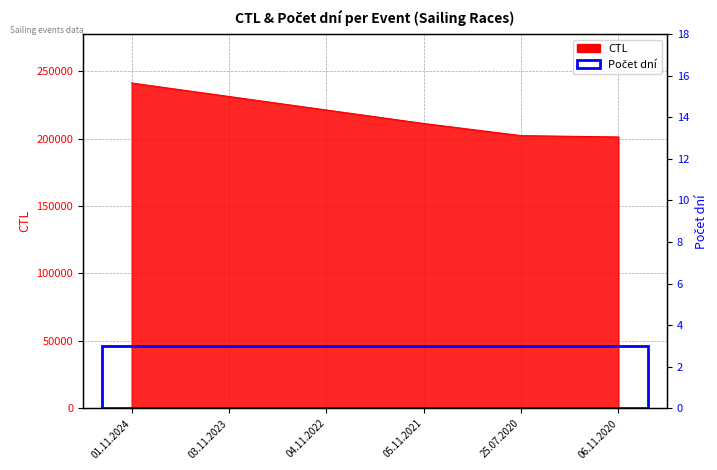

At which label does the data first exceed 221119?

01.11.2024